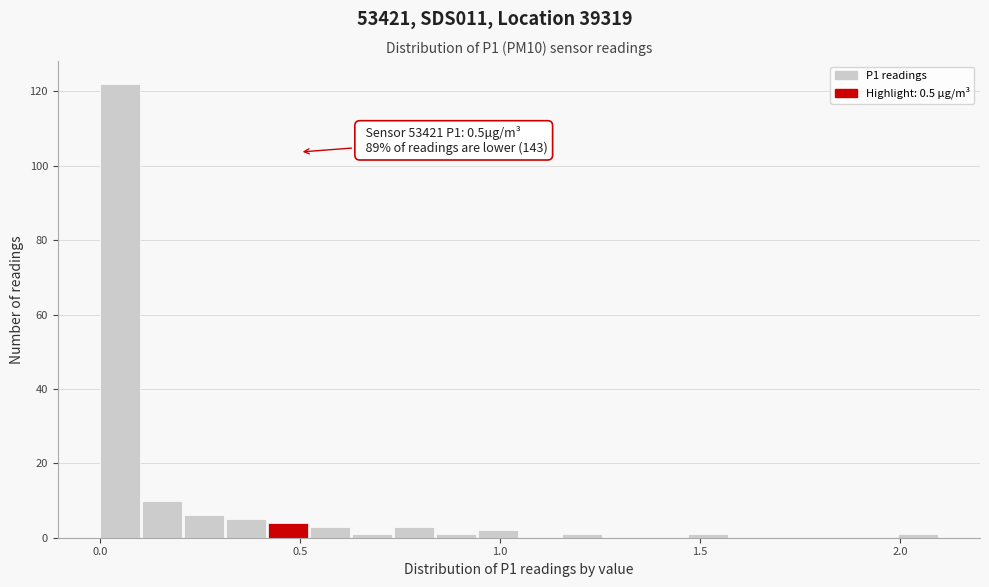

Around what value on the x-axis is the tallest bar? Give the approximate position of its centre, as read against the axis.

0.05